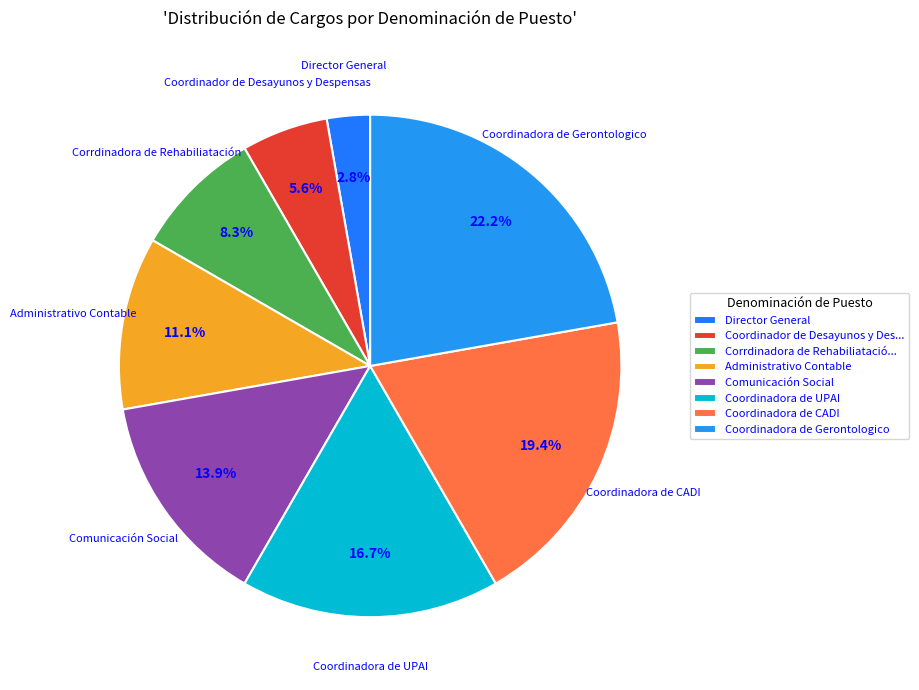

How many slices are in this pie chart?

8